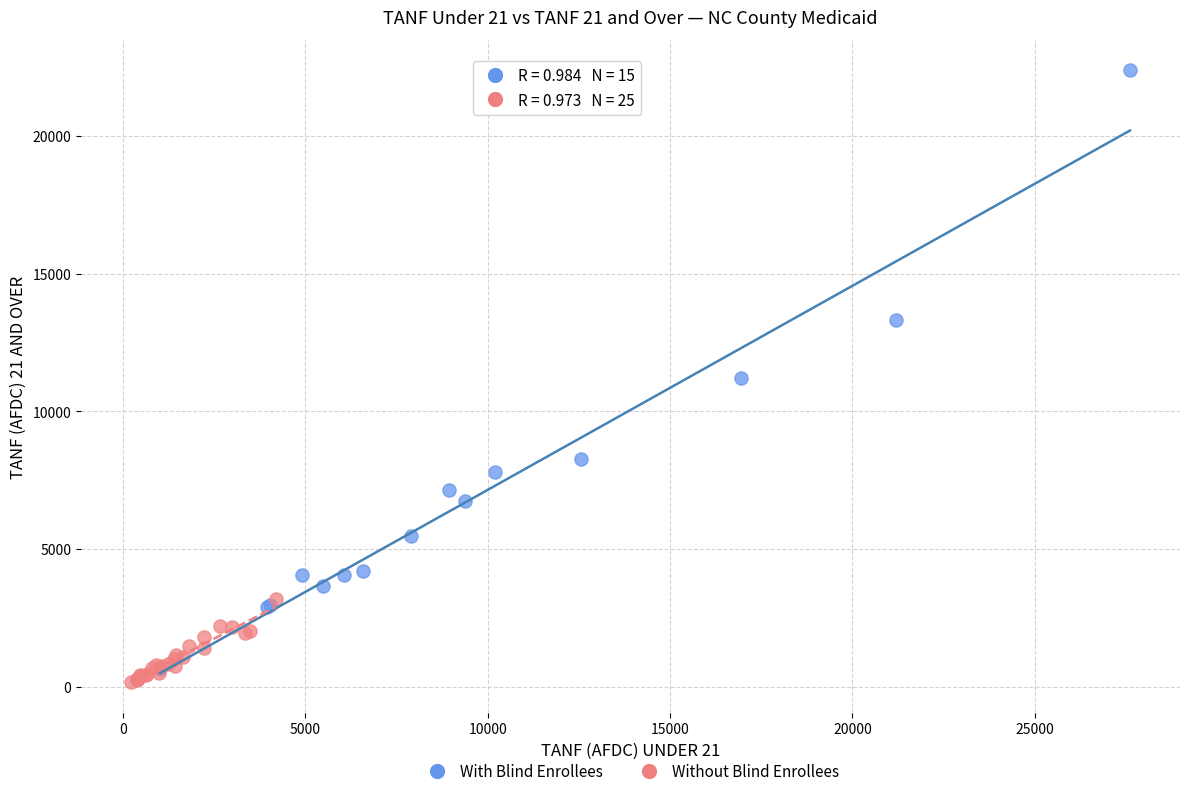

Which series contains the highest Y value?

With Blind Enrollees